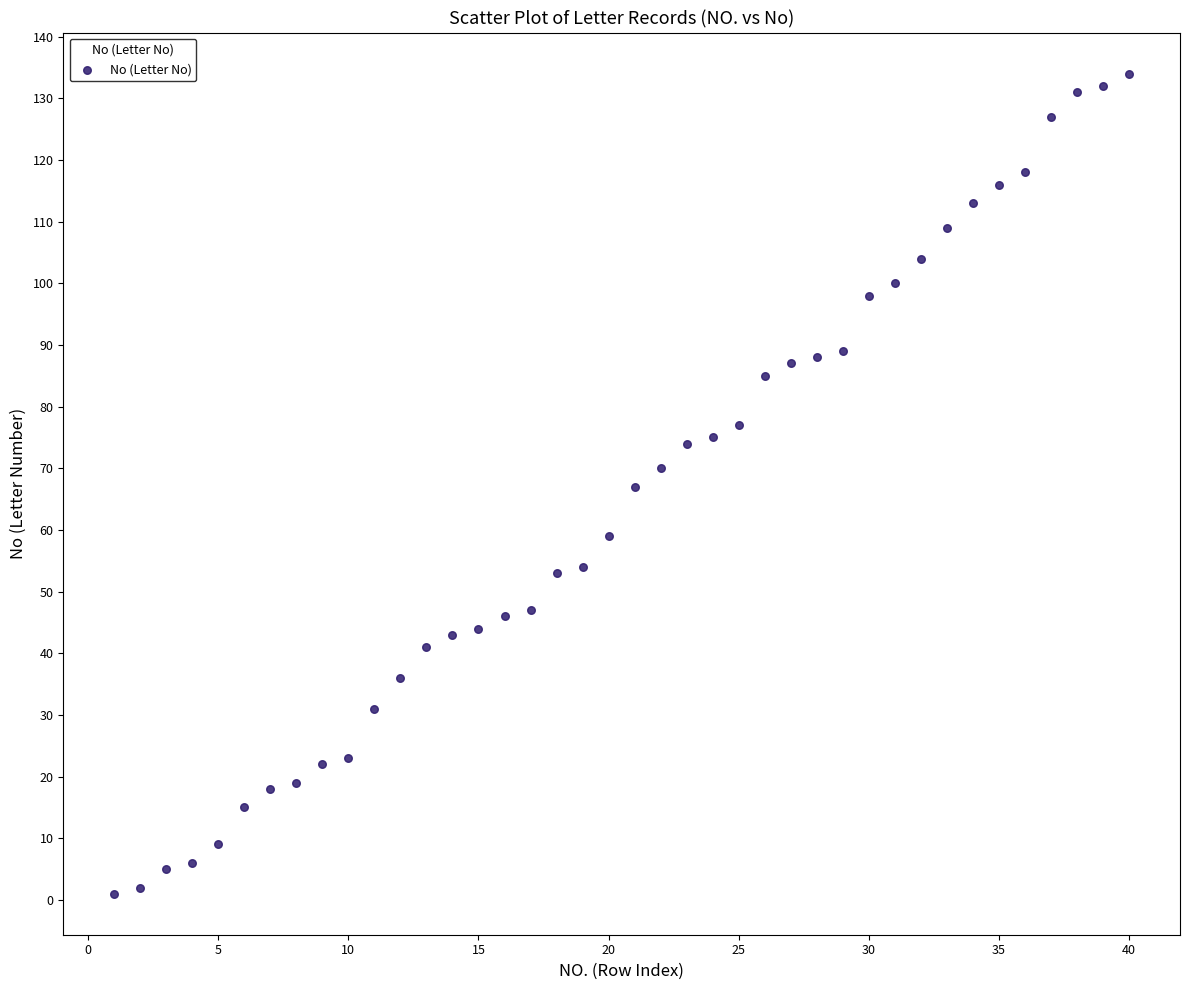

What is the range of Y values (max minus min)?

133